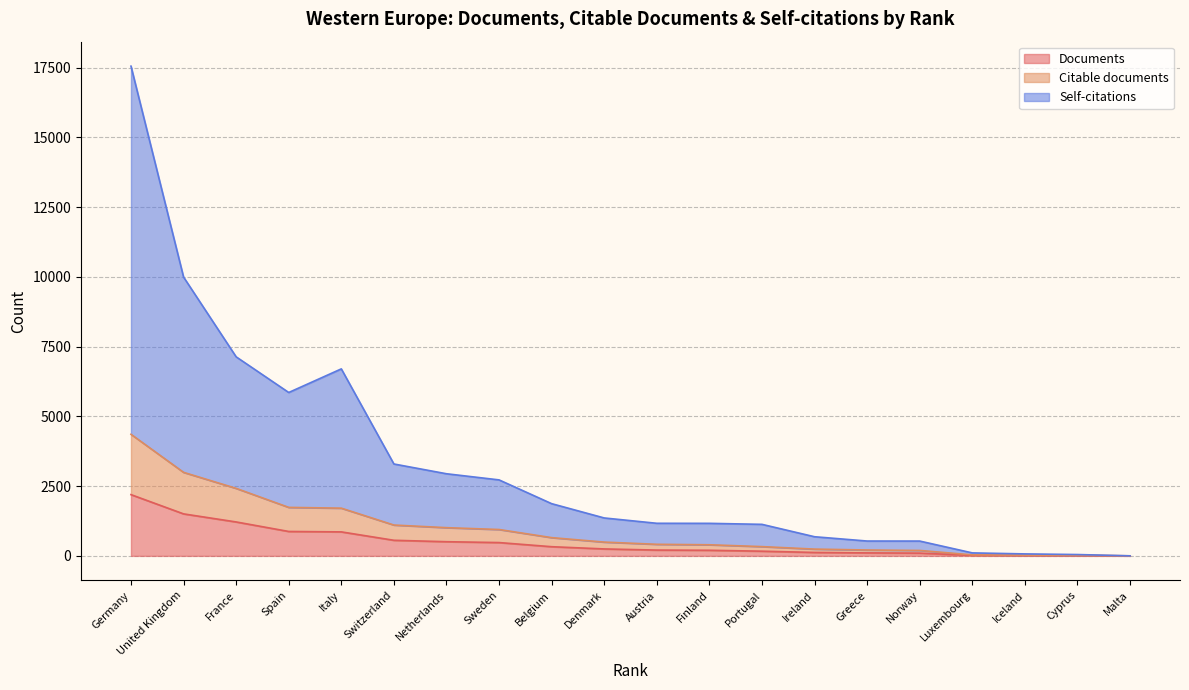

At which category is the sum across all series the highest?

Germany